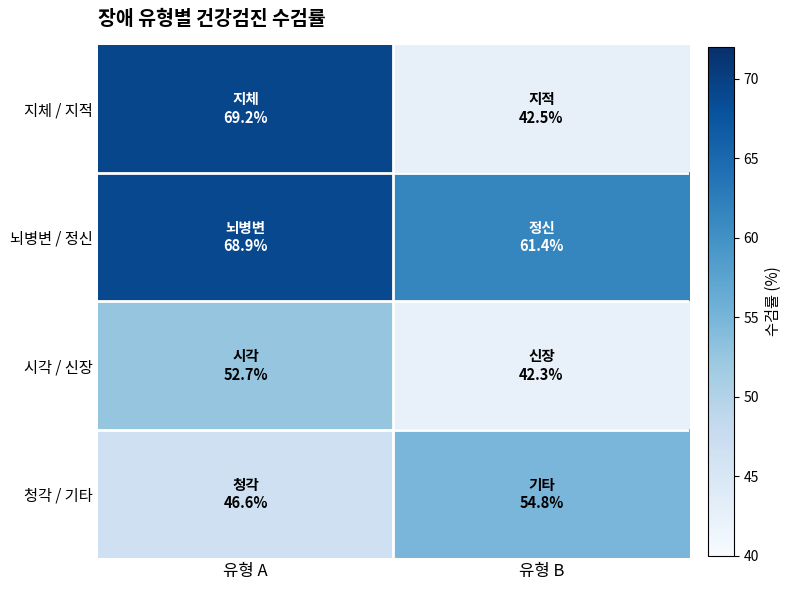

Rank the series by their average value, from lowest to highest.

시각 / 신장, 청각 / 기타, 지체 / 지적, 뇌병변 / 정신